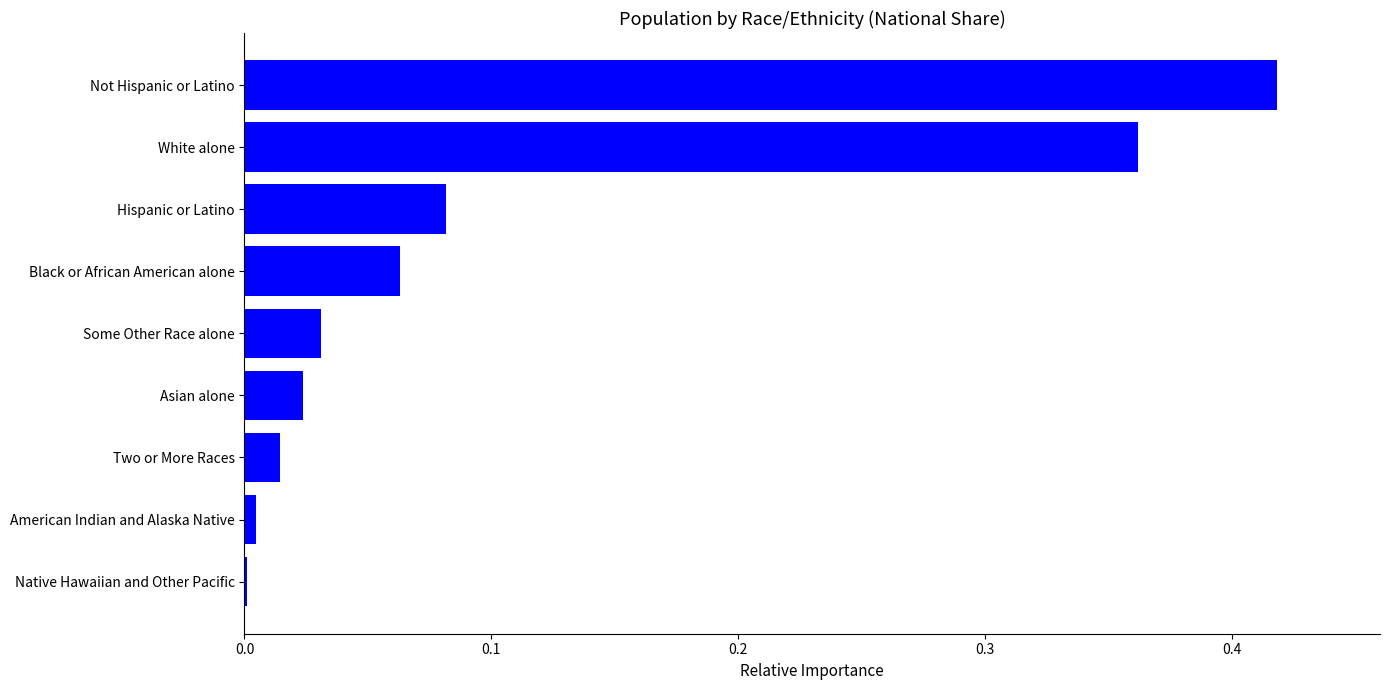

Is it true that the value at White alone is 0.2?

False